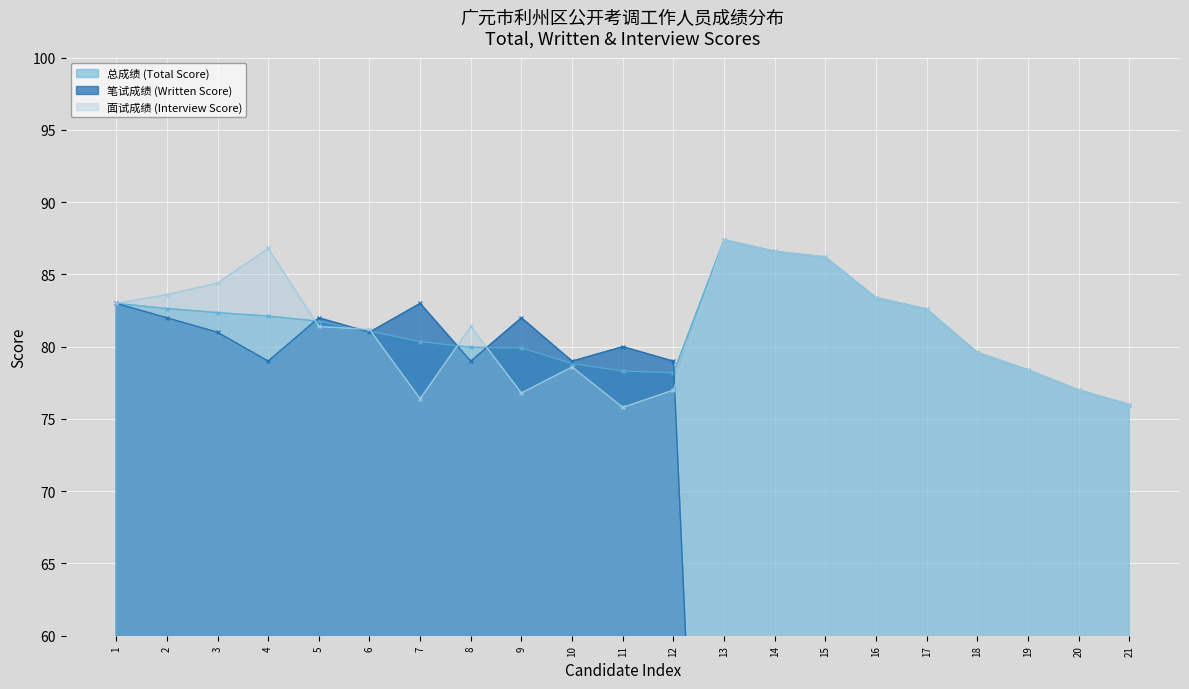

Reading left to right, list all the values displayed in this chart.

总成绩 (Total Score): 1=83.0	2=82.6	3=82.4	4=82.1	5=81.8	6=81.1	7=80.4	8=80.0	9=79.9	10=78.8	11=78.3	12=78.2	13=87.4	14=86.6	15=86.2	16=83.4	17=82.6	18=79.6	19=78.4	20=77.0	21=76.0
笔试成绩 (Written Score): 1=83.0	2=82.0	3=81.0	4=79.0	5=82.0	6=81.0	7=83.0	8=79.0	9=82.0	10=79.0	11=80.0	12=79.0	13=0.0	14=0.0	15=0.0	16=0.0	17=0.0	18=0.0	19=0.0	20=0.0	21=0.0
面试成绩 (Interview Score): 1=83.0	2=83.6	3=84.4	4=86.8	5=81.4	6=81.2	7=76.4	8=81.4	9=76.8	10=78.6	11=75.8	12=77.0	13=87.4	14=86.6	15=86.2	16=83.4	17=82.6	18=79.6	19=78.4	20=77.0	21=76.0